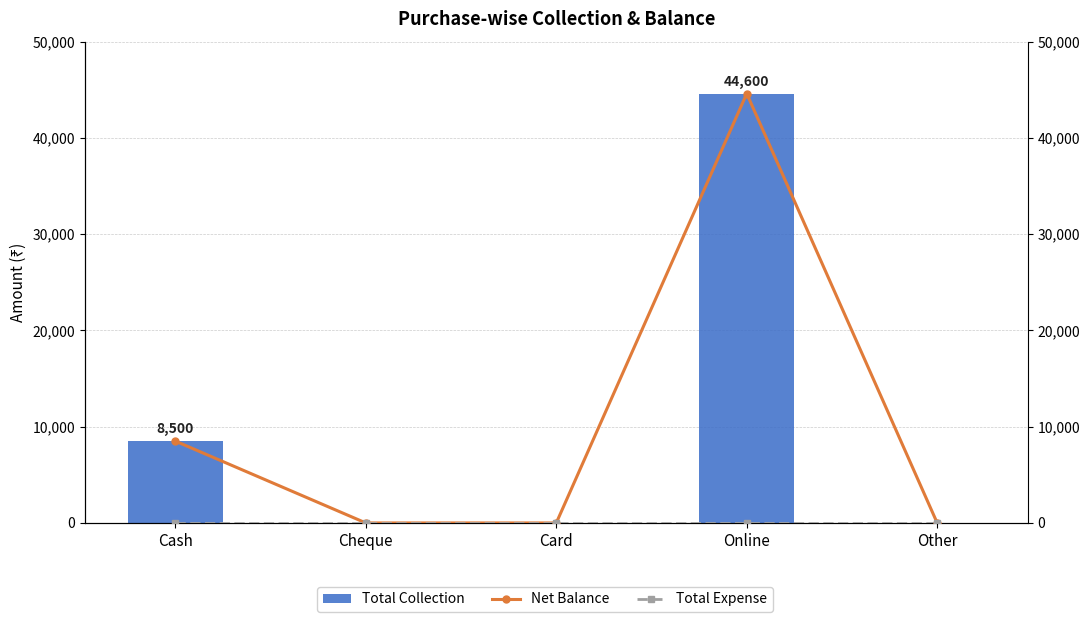

Reading left to right, extract all data points from this chart.

Total Collection: Cash=8500	Cheque=0	Card=0	Online=44600	Other=0
Net Balance: Cash=8500	Cheque=0	Card=0	Online=44600	Other=0
Total Expense: Cash=0	Cheque=0	Card=0	Online=0	Other=0